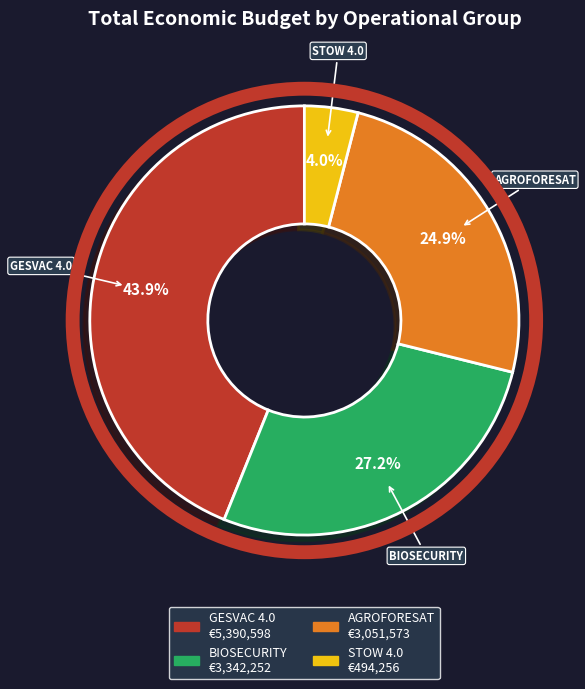

How many slices are in this pie chart?

4